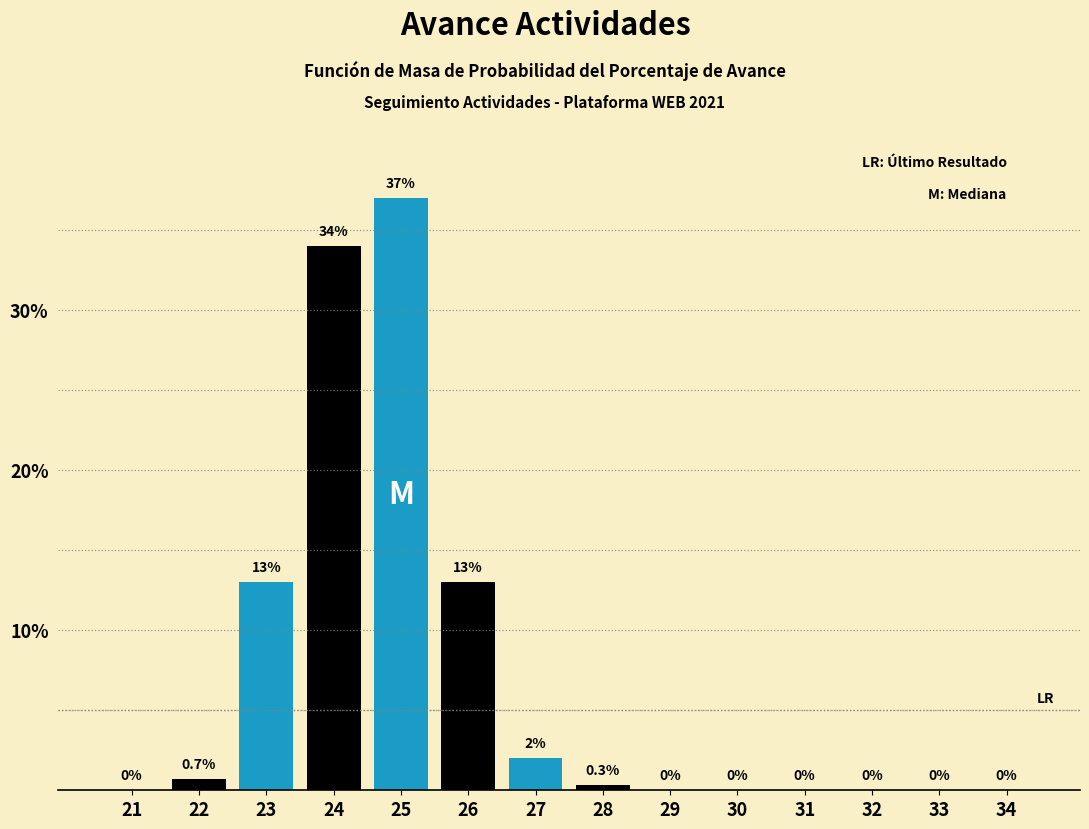

Reading left to right, what are all the values shown in this chart?

21=0.0	22=0.7	23=13.0	24=34.0	25=37.0	26=13.0	27=2.0	28=0.3	29=0.0	30=0.0	31=0.0	32=0.0	33=0.0	34=0.0